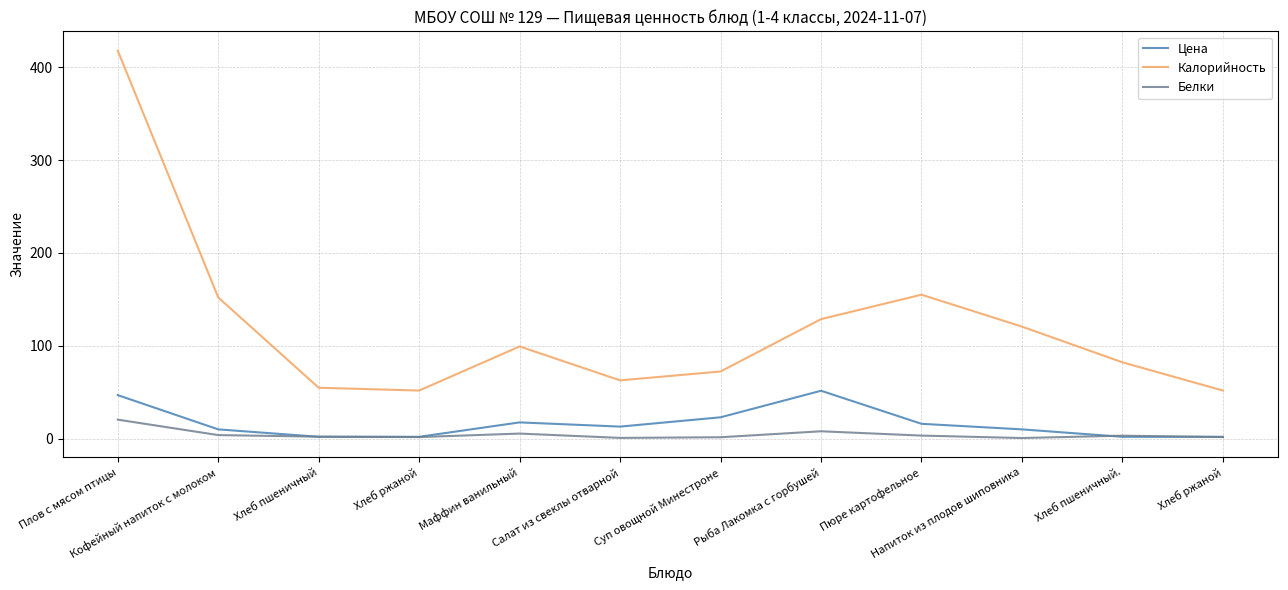

How many lines are shown in the chart?

3